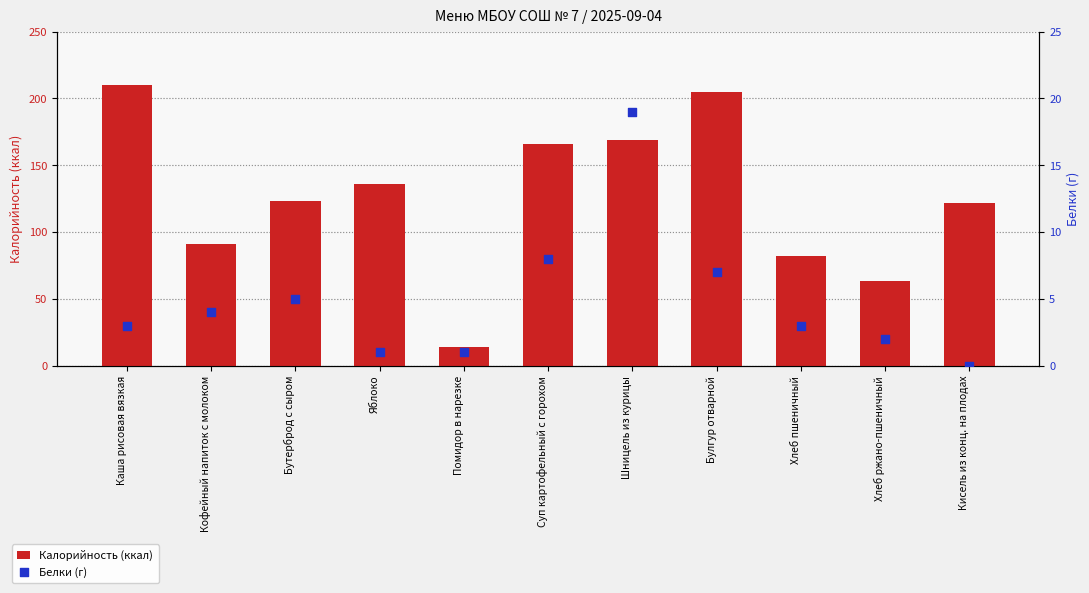

What is the total value across all series at Булгур отварной?

212